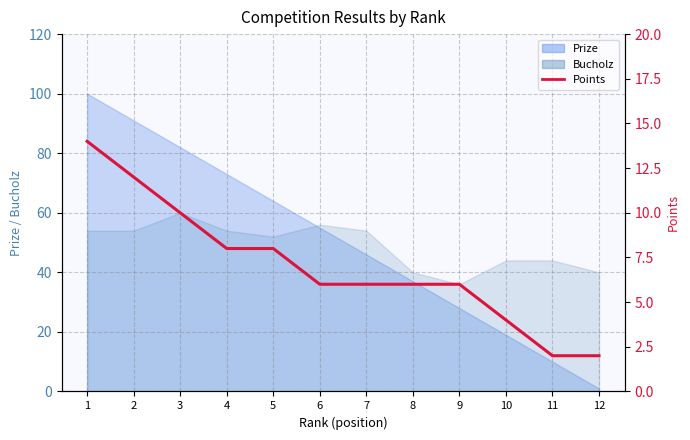

At which category does the chart reach its peak across all series?

1